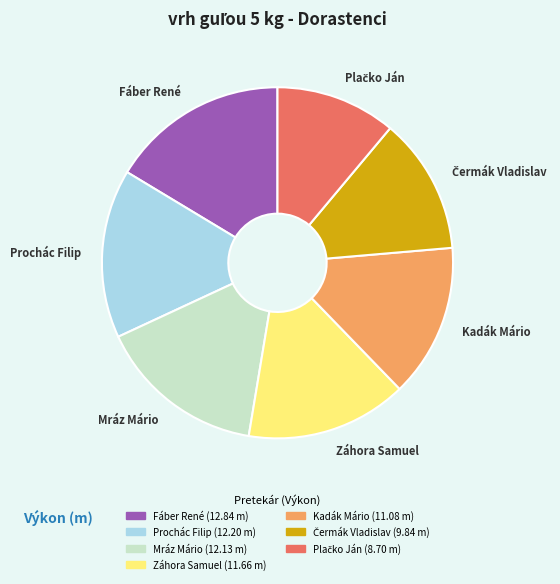

True or false: Záhora Samuel accounts for 1% of the total.

False